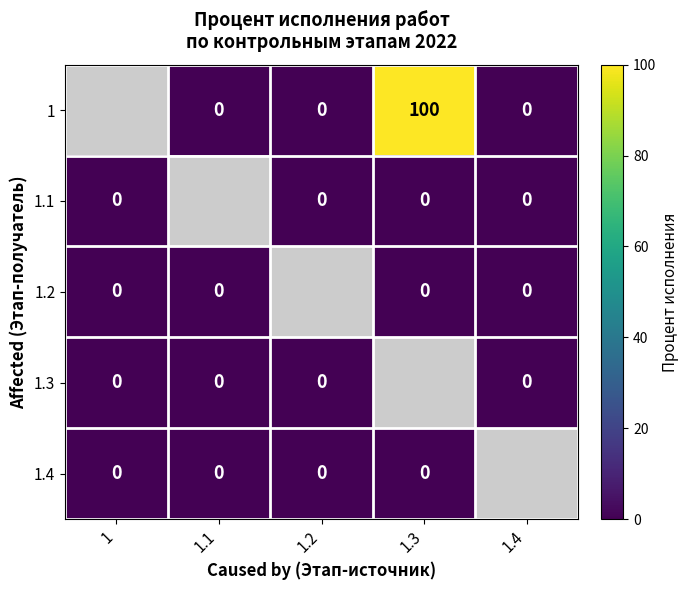

Is the value of 1.3 at 1 greater than the value of 1 at 1.3?

No